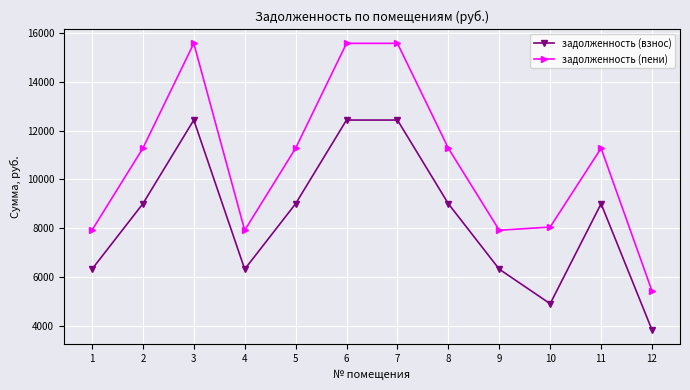

True or false: задолженность (взнос) has a value of 10043.3 at 1.

False